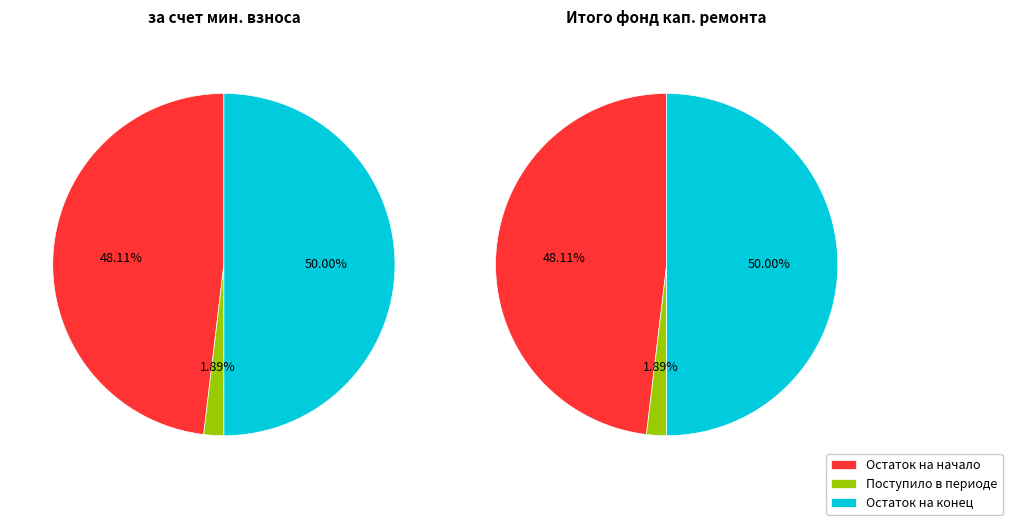

Does Остаток на конец represent more than half of the total?

No